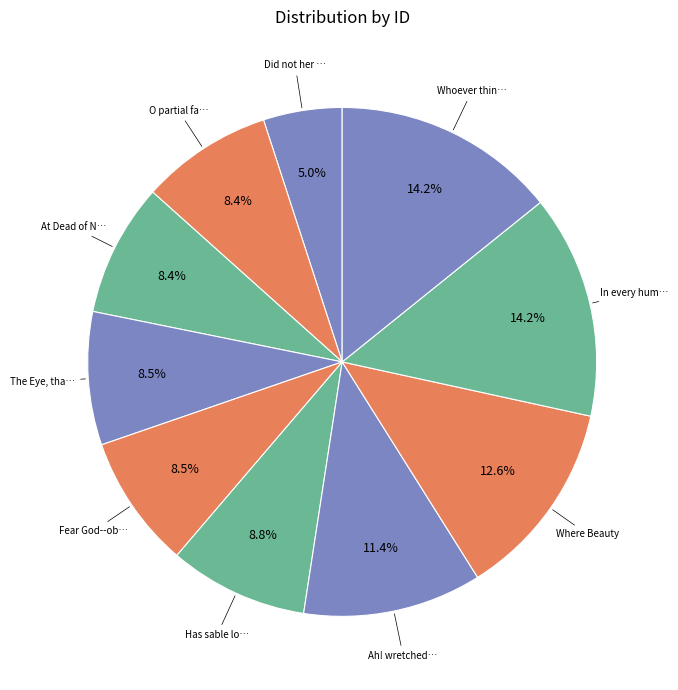

How many segments does this pie chart have?

10